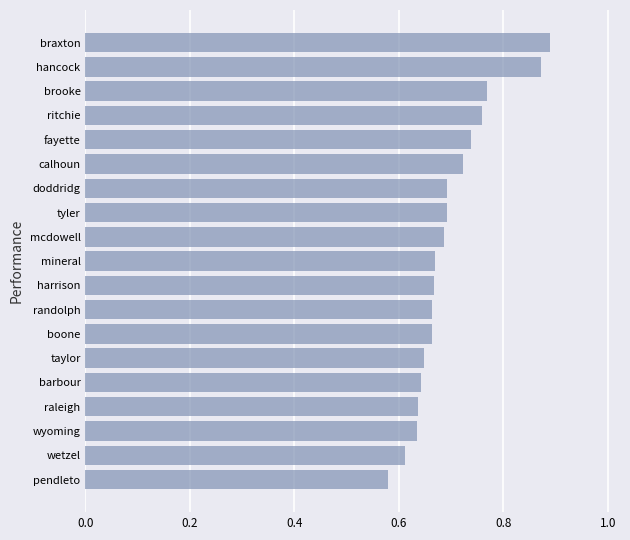

What is the difference between the maximum and minimum values?

0.3